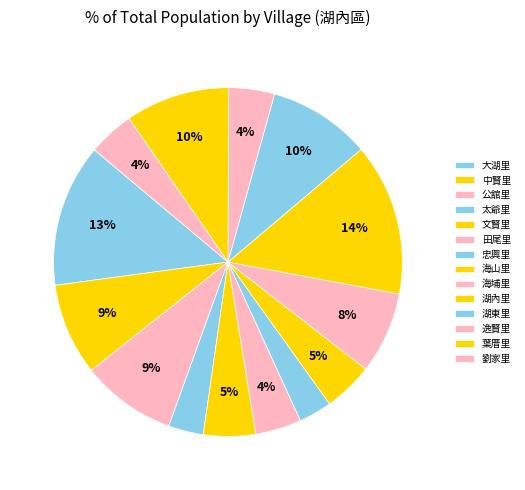

Approximately how many times larger is the value at 湖東里 compared to 太爺里?

2.9